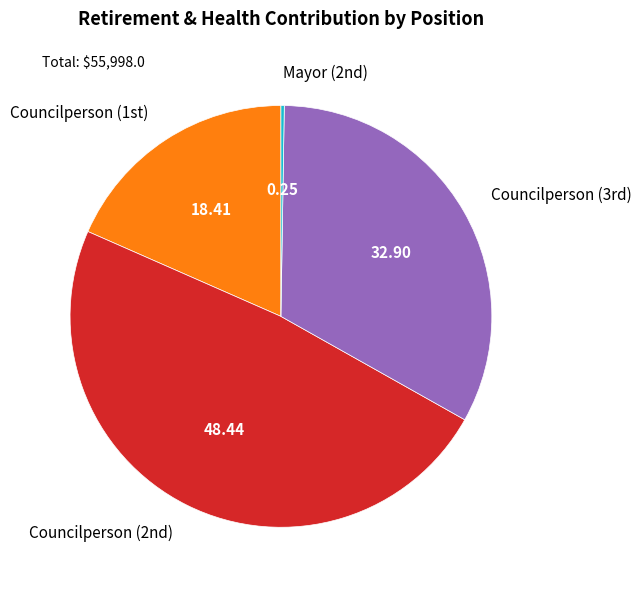

Is there a majority slice in this chart?

No